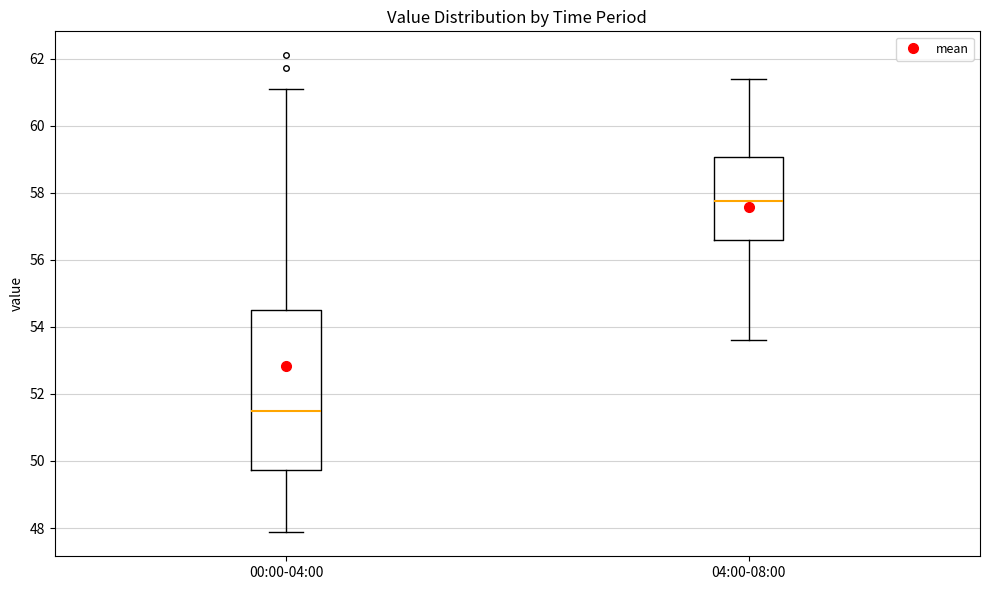

Which box has the lowest median line?

00:00-04:00